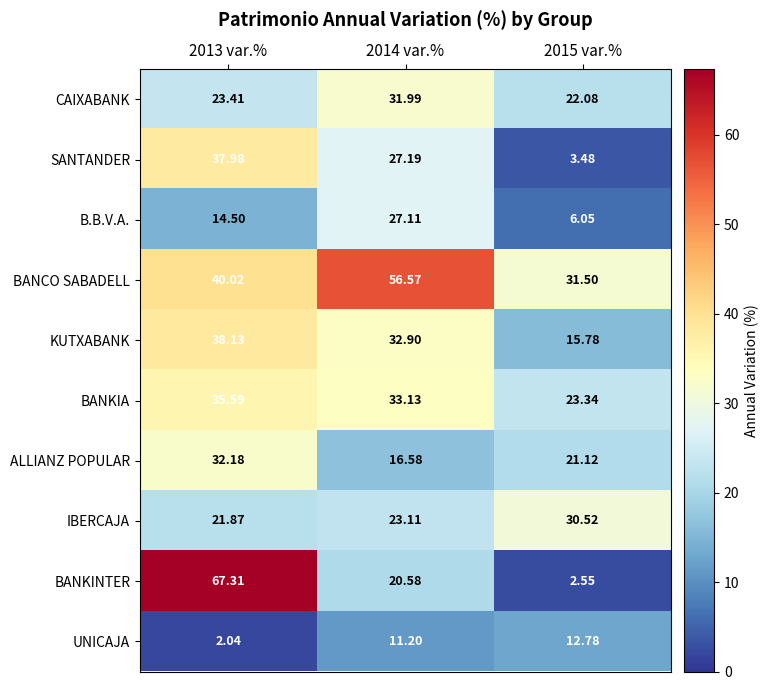

Which series has the widest spread of values?

BANKINTER